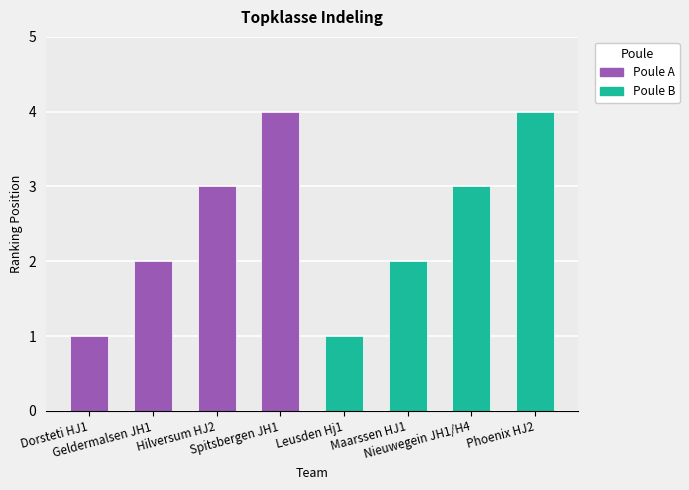

What is the value of the 6th bar from the left?

2